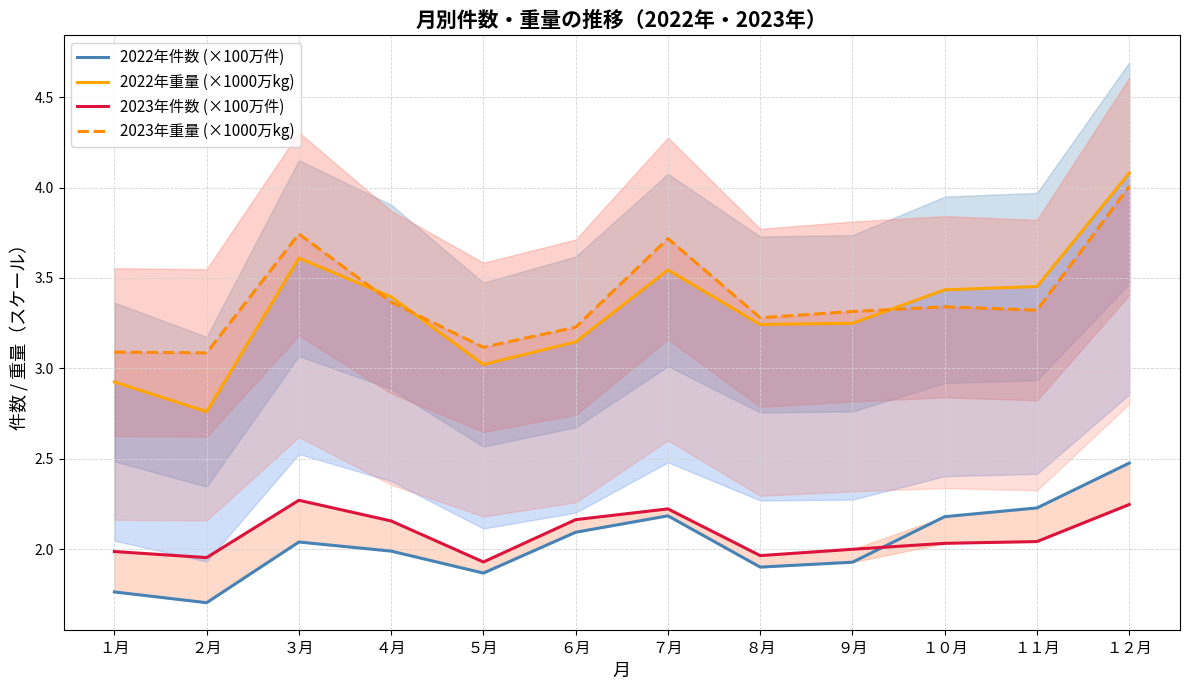

True or false: 2022年件数 (×100万件) and 2023年件数 (×100万件) intersect in this chart.

True